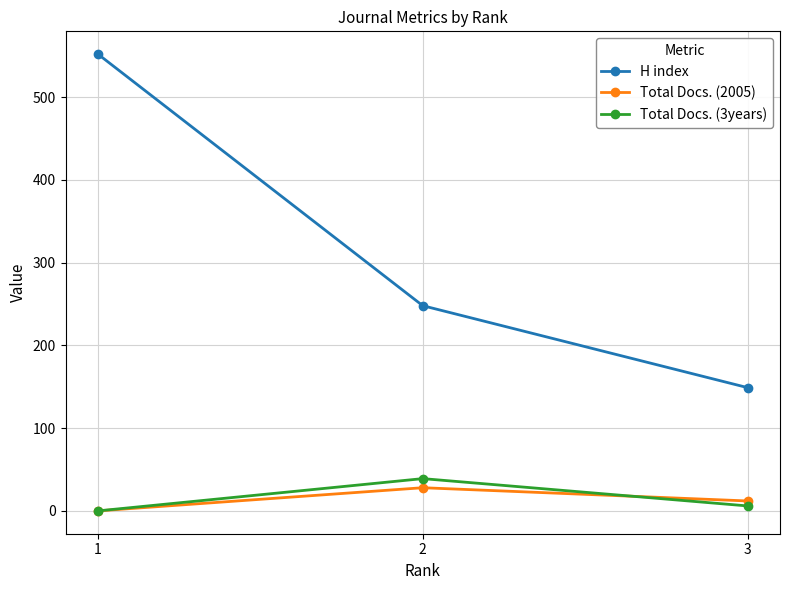

The Total Docs. (3years) series shows 6 at 3. True or false?

True